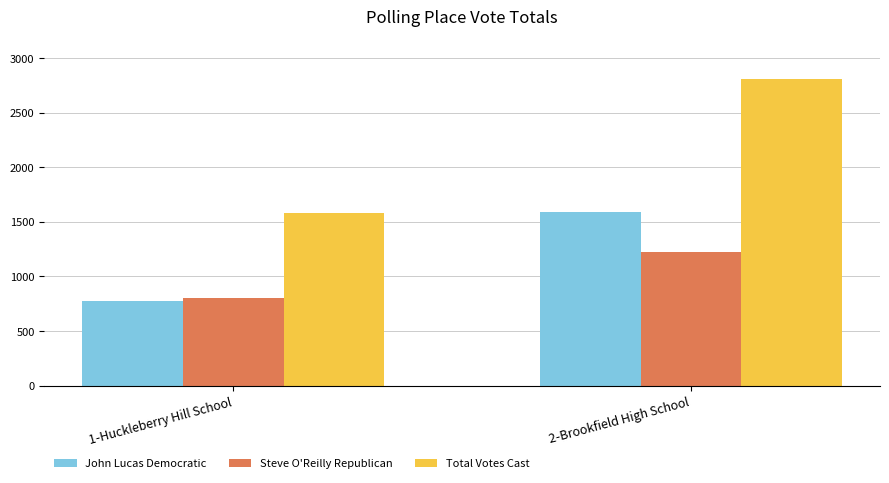

Count the number of categories in the chart.

2